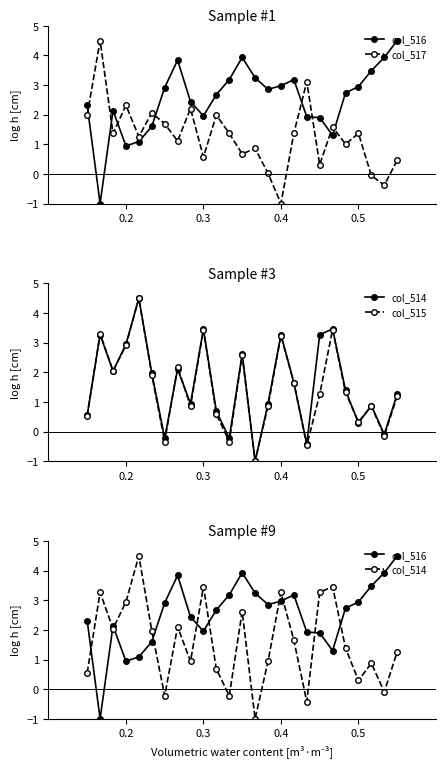

How many values in col_516 are above zero?

24